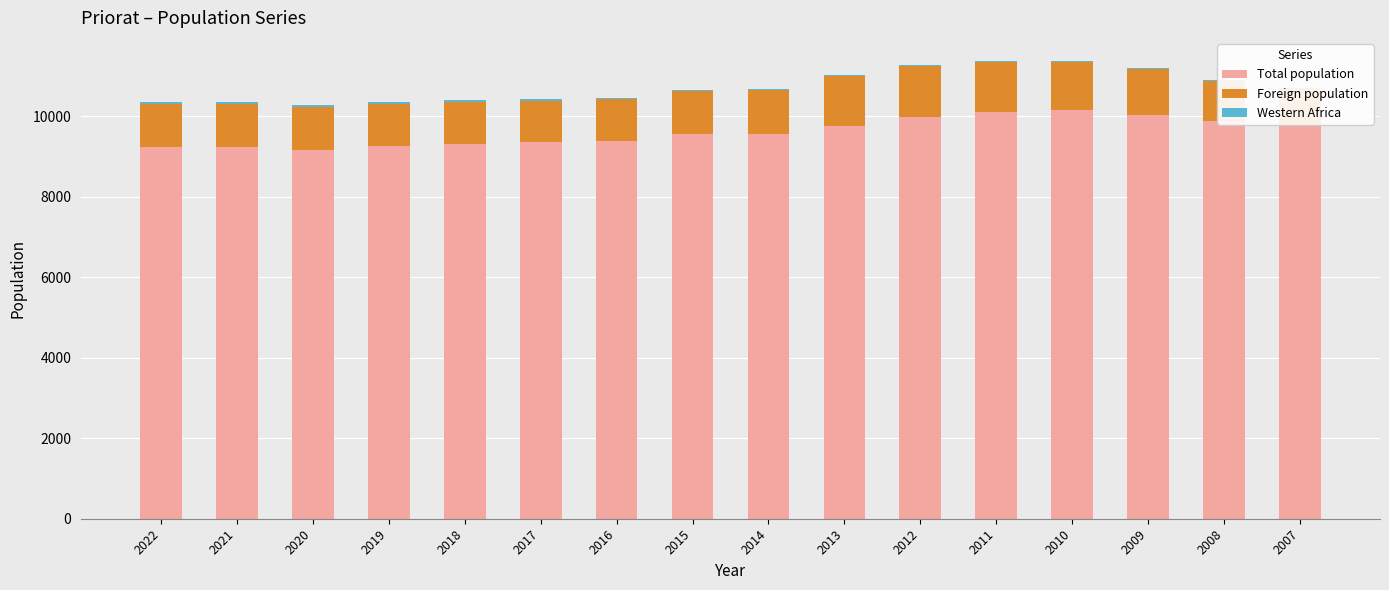

Between 2018 and 2019, which is larger?

2018